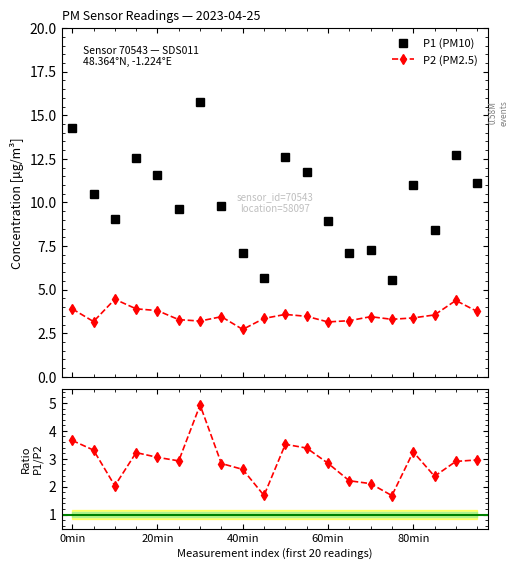

What is the value of the P1 (PM10) point at the 8th from the left?

9.8